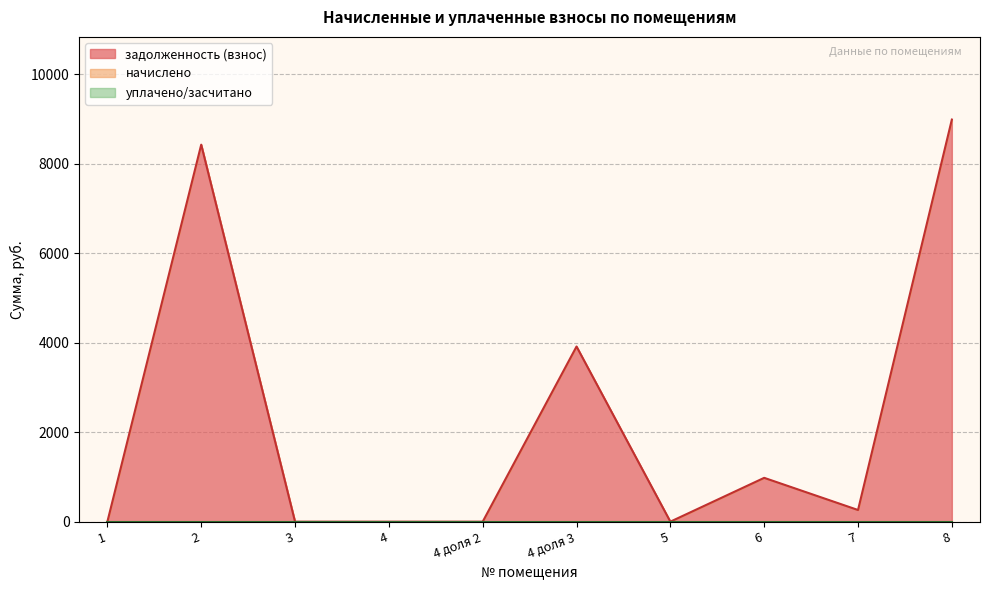

Which category has the highest value in the задолженность (взнос) series?

8